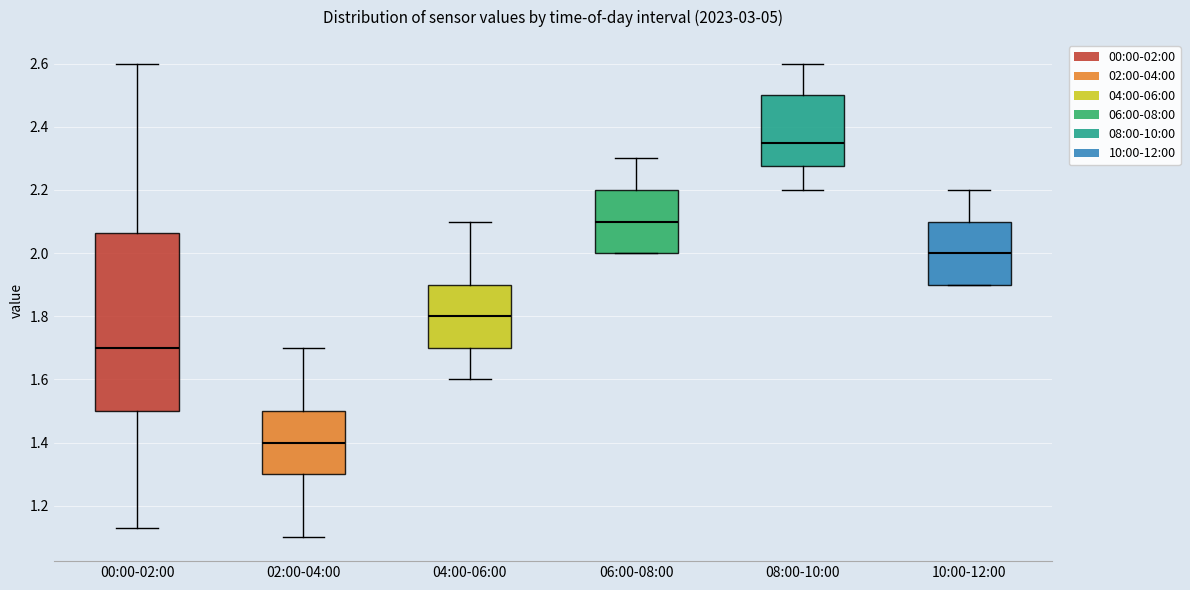

Reading left to right, read every box against the y-axis: the position of its median line, the range the box covers, and the ends of its whiskers. The values are not printed on the chart, so give them approximately, as read against the axis.

00:00-02:00: median 1.70, box 1.50 to 2.06, whiskers 1.14 to 2.60
02:00-04:00: median 1.40, box 1.30 to 1.50, whiskers 1.10 to 1.70
04:00-06:00: median 1.80, box 1.70 to 1.90, whiskers 1.60 to 2.10
06:00-08:00: median 2.10, box 2.00 to 2.20, whiskers 2.00 to 2.30
08:00-10:00: median 2.36, box 2.28 to 2.50, whiskers 2.20 to 2.60
10:00-12:00: median 2.00, box 1.90 to 2.10, whiskers 1.90 to 2.20